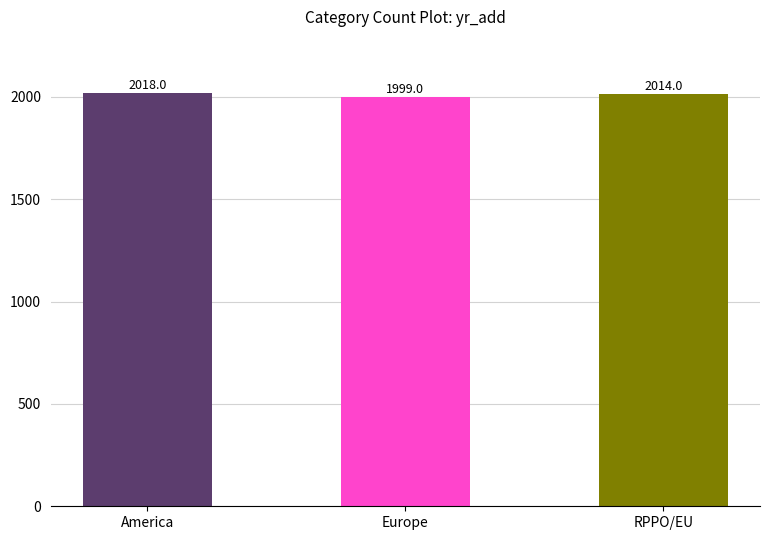

What is the label of the 3rd bar from the left?

RPPO/EU